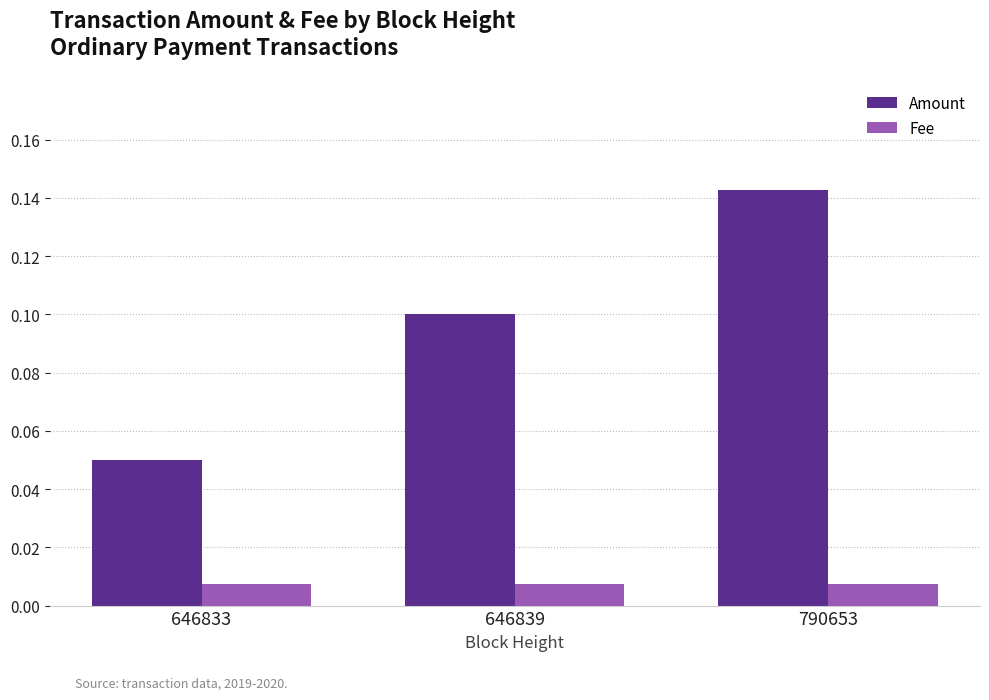

Between 646833 and 646839, which series saw the biggest shift?

Amount